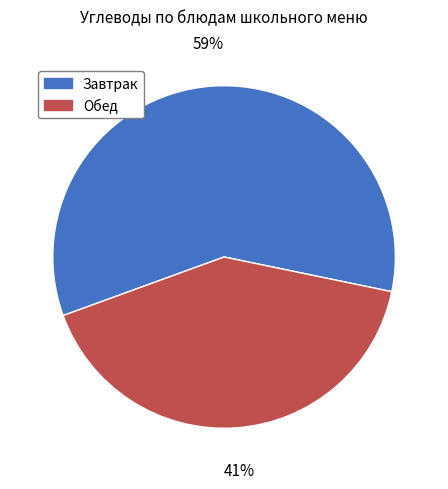

To the nearest percent, what is the average slice percentage?

50%